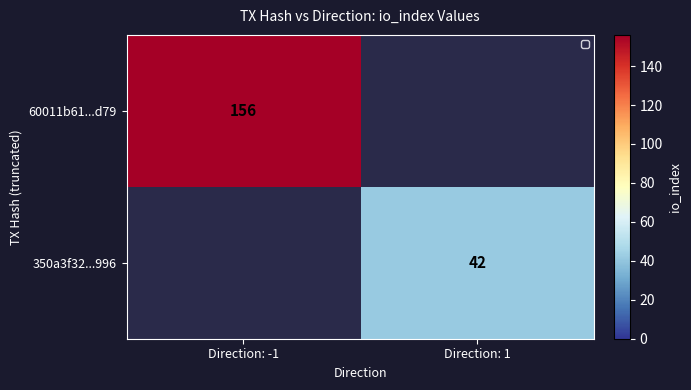

Is the value of 350a3f32...996 at Direction: 1 greater than the value of 60011b61...d79 at Direction: -1?

No